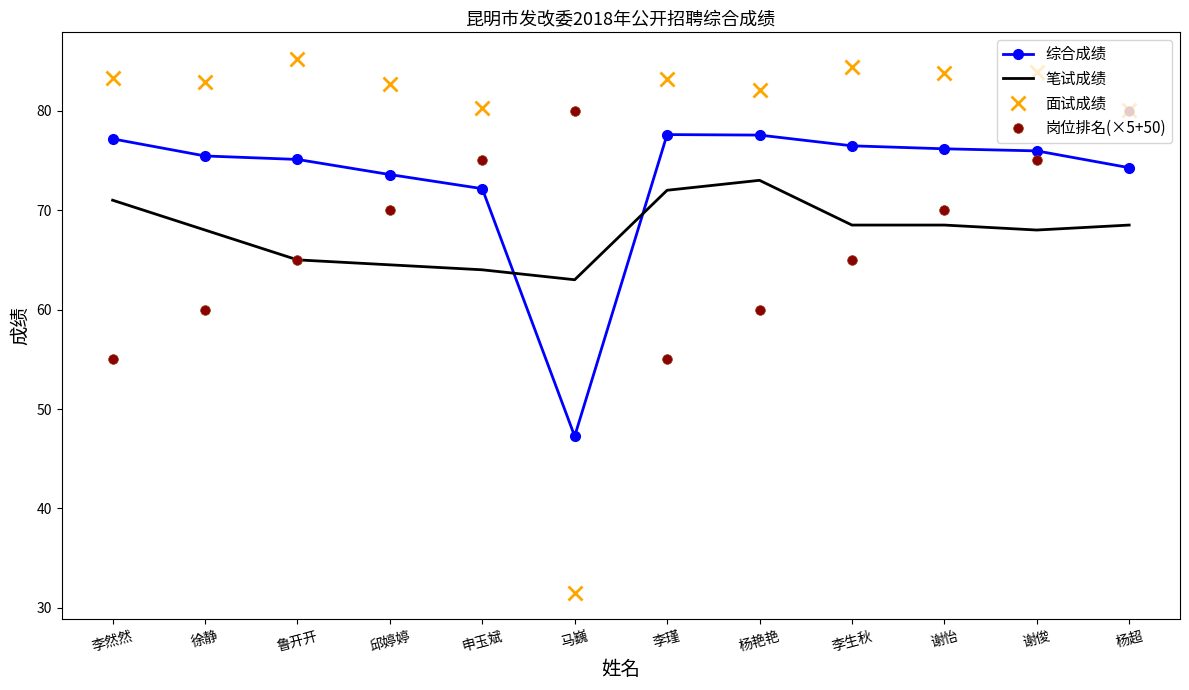

The 岗位排名(×5+50) series shows 65.0 at 李生秋. True or false?

True